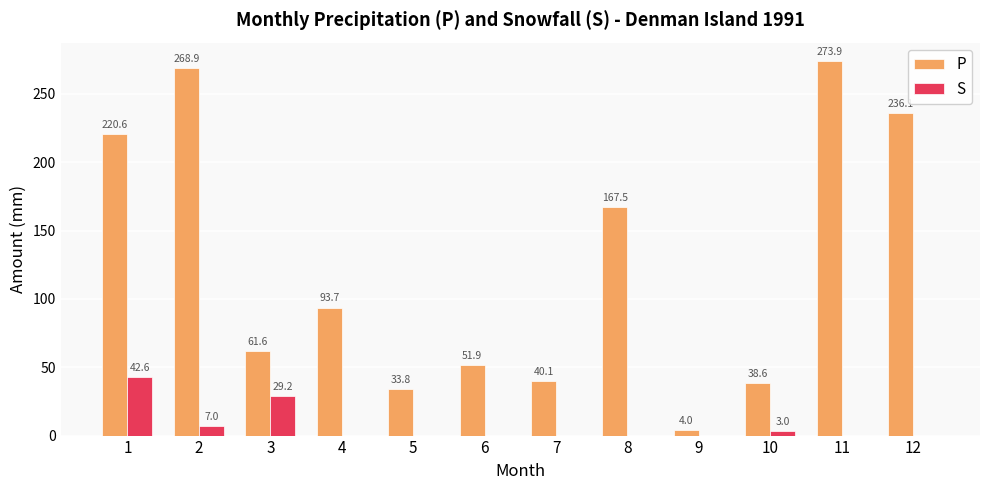

Which series has the largest total across all categories?

P